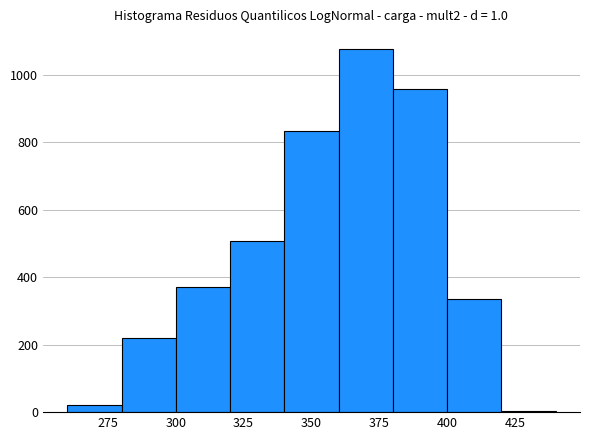

Reading left to right, list every bar in this chart as the range it spans on the x-axis followed by its height. The values are not printed on the chart, so give them approximately, as read against the axis.

260 to 280: 20
280 to 300: 220
300 to 320: 380
320 to 340: 500
340 to 360: 840
360 to 380: 1080
380 to 400: 960
400 to 420: 340
420 to 440: under 20